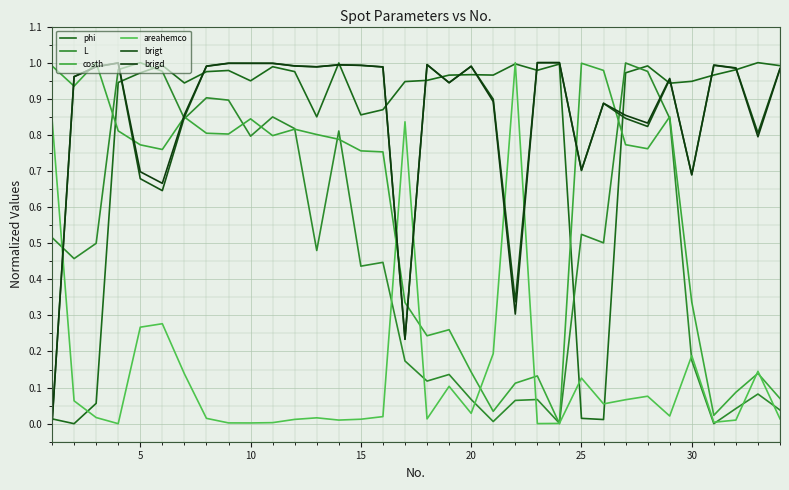

How many lines are shown in the chart?

6